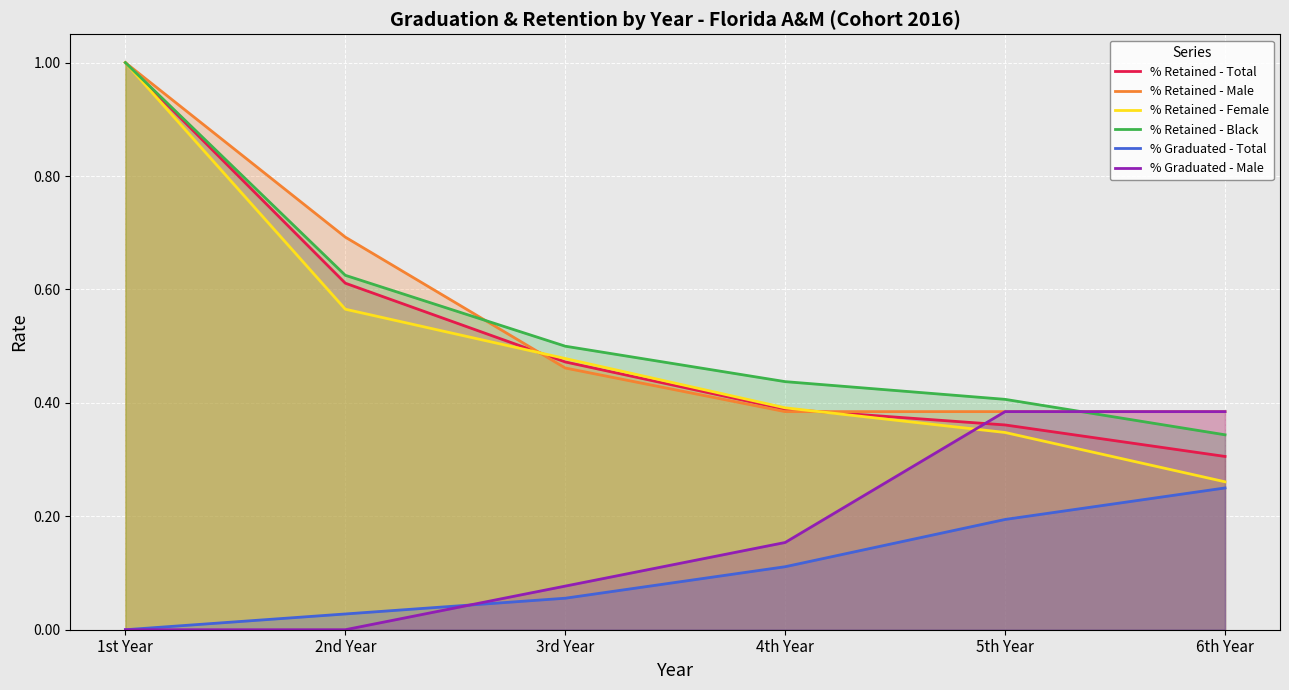

Which series changed the most between 3rd Year and 4th Year?

% Retained - Female